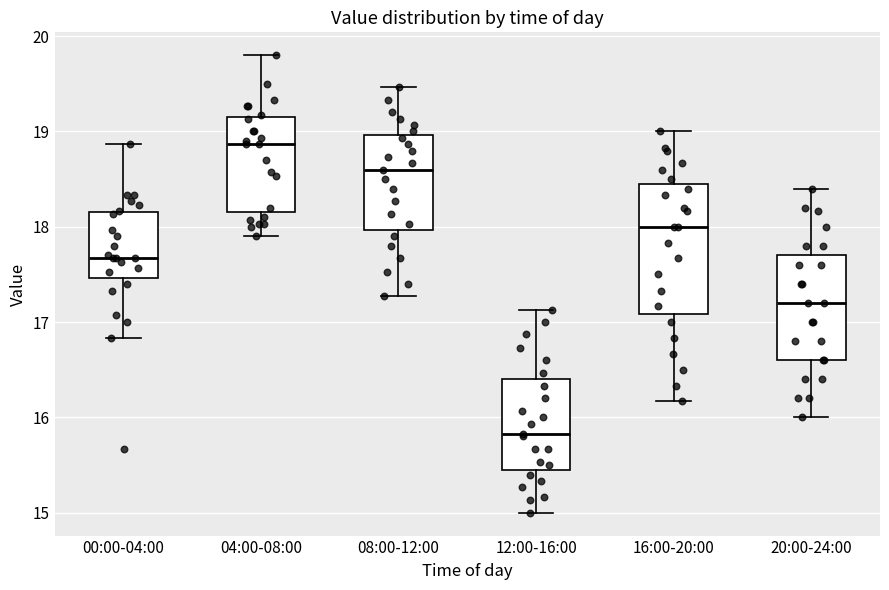

Reading left to right, read every box against the y-axis: the position of its median line, the range the box covers, and the ends of its whiskers. The values are not printed on the chart, so give them approximately, as read against the axis.

00:00-04:00: median 17.7, box 17.5 to 18.2, whiskers 16.8 to 18.9
04:00-08:00: median 18.9, box 18.2 to 19.2, whiskers 17.9 to 19.8
08:00-12:00: median 18.6, box 18.0 to 19.0, whiskers 17.3 to 19.5
12:00-16:00: median 15.8, box 15.5 to 16.4, whiskers 15.0 to 17.1
16:00-20:00: median 18.0, box 17.1 to 18.5, whiskers 16.2 to 19.0
20:00-24:00: median 17.2, box 16.6 to 17.7, whiskers 16.0 to 18.4